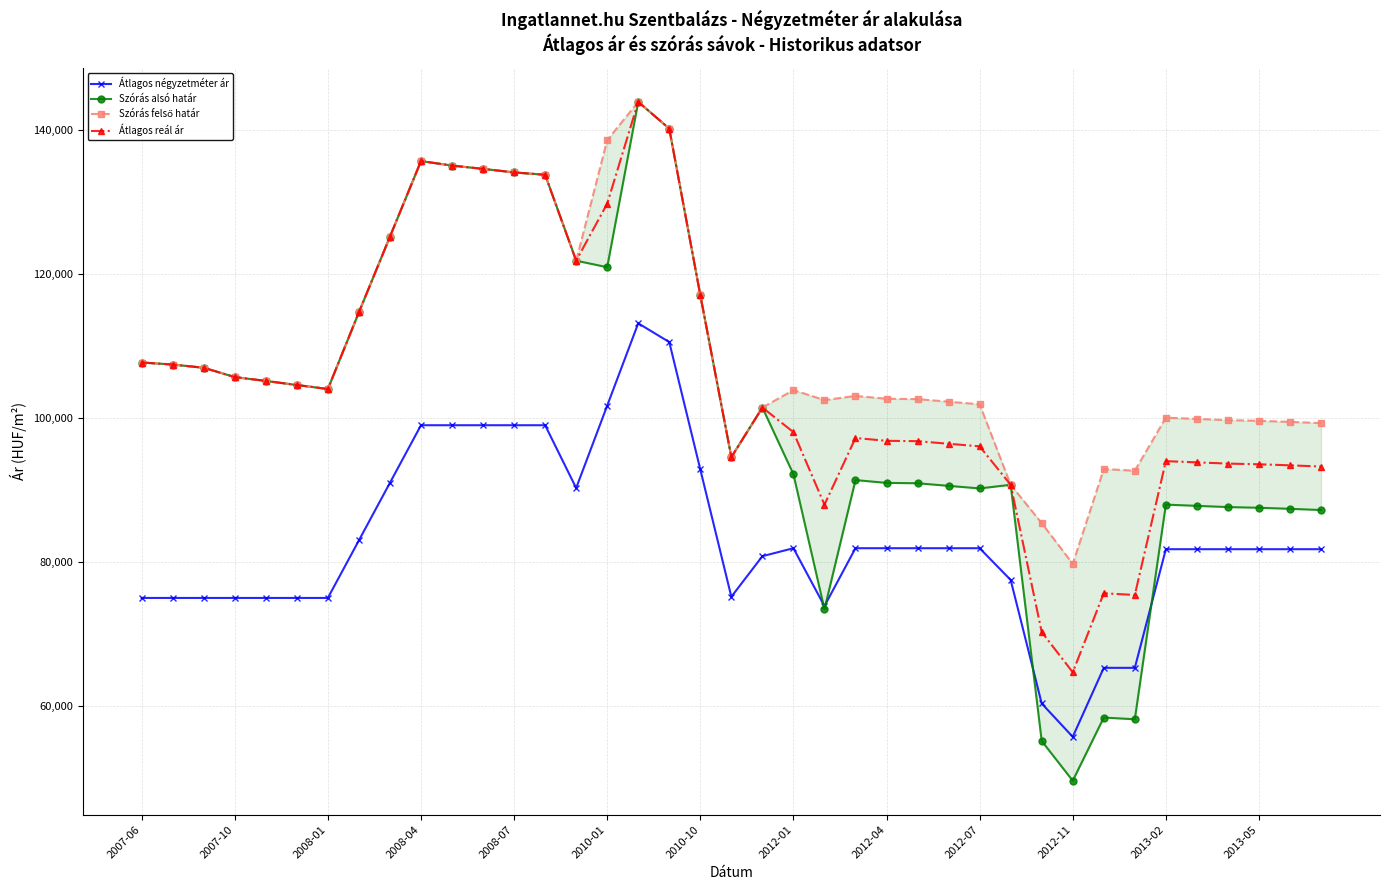

Reading left to right, list all the values displayed in this chart.

Átlagos négyzetméter ár: 75000	75000	75000	75000	75000	75000	75000	83000	91000	99000	99000	99000	99000	99000	90275	101720	113164	110555	92860	75164	80801	81911	73866	81911	81911	81911	81911	81911	77500	60334	55699	65288	65288	81773	81773	81773	81773	81773	81773
Szórás alsó határ: 107717	107438	106987	105693	105157	104593	104036	114702	125210	135711	135083	134627	134132	133804	121863	120962	143935	140214	117067	94569	101460	92194	73425	91378	90989	90937	90577	90219	90724	55118	49602	58378	58141	87968	87798	87628	87531	87386	87217
Szórás felső határ: 107717	107438	106987	105693	105157	104593	104036	114702	125210	135711	135083	134627	134132	133804	121863	138618	143935	140214	117067	94569	101460	103888	102493	103072	102683	102631	102271	101913	90724	85396	79744	92918	92681	100052	99882	99712	99615	99470	99301
Átlagos reál ár: 107717	107438	106987	105693	105157	104593	104036	114702	125210	135711	135083	134627	134132	133804	121863	129790	143935	140214	117067	94569	101460	98041	87959	97225	96836	96784	96424	96066	90724	70257	64673	75648	75411	94010	93840	93670	93573	93428	93259